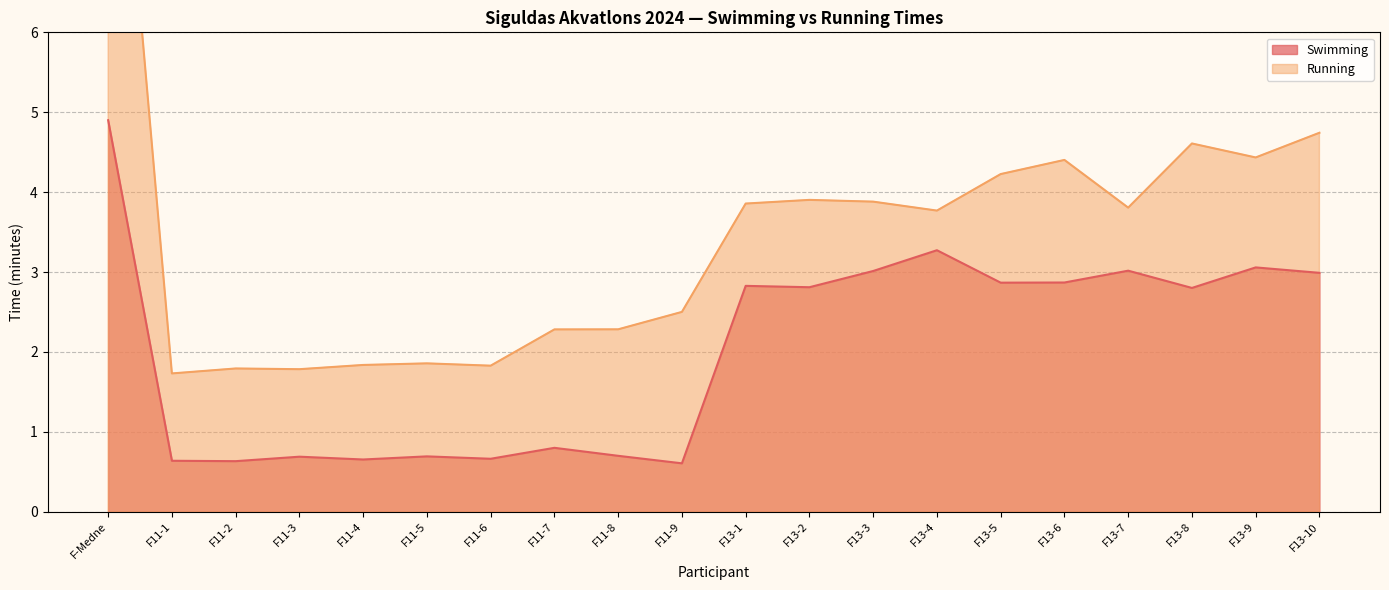

Where is Running nearest to the value 6?

F13-10